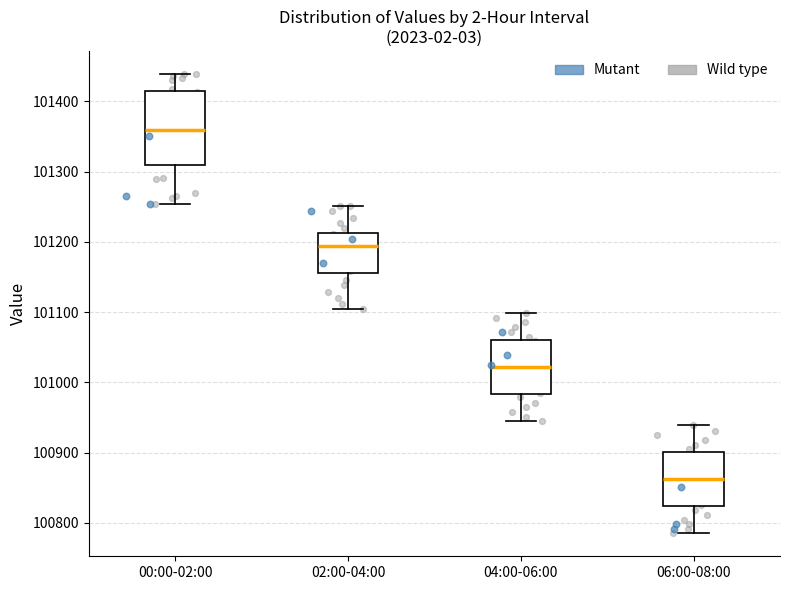

Where is the lower edge of the box for 06:00-08:00 on the y-axis? The values are not printed on the chart, so give them approximately, as read against the axis.

100820